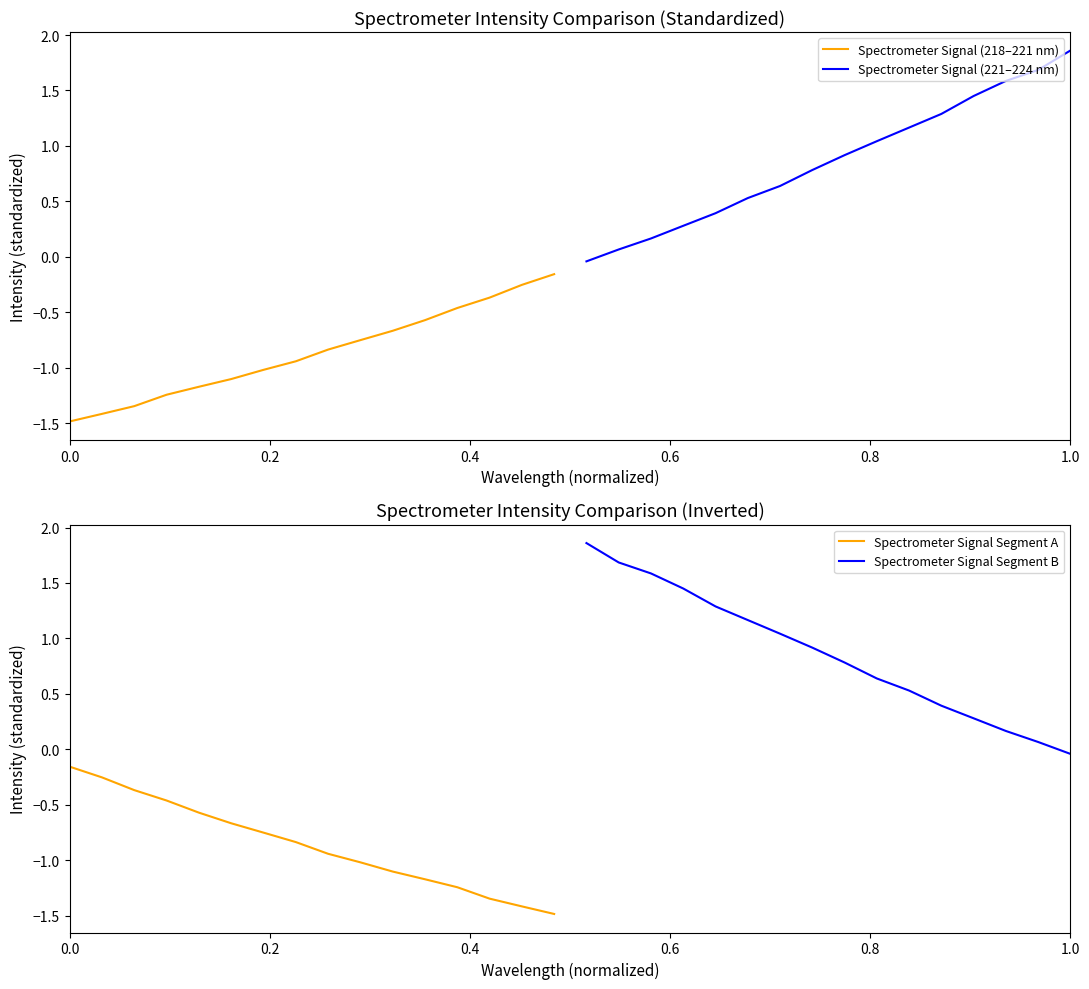

What is the maximum value shown in the chart?

1.9